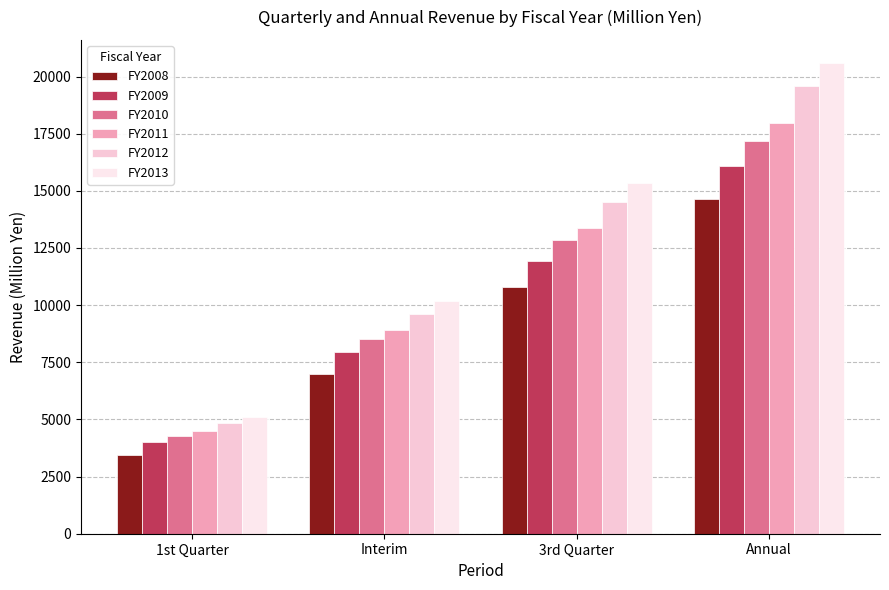

Are the bars horizontal?

No